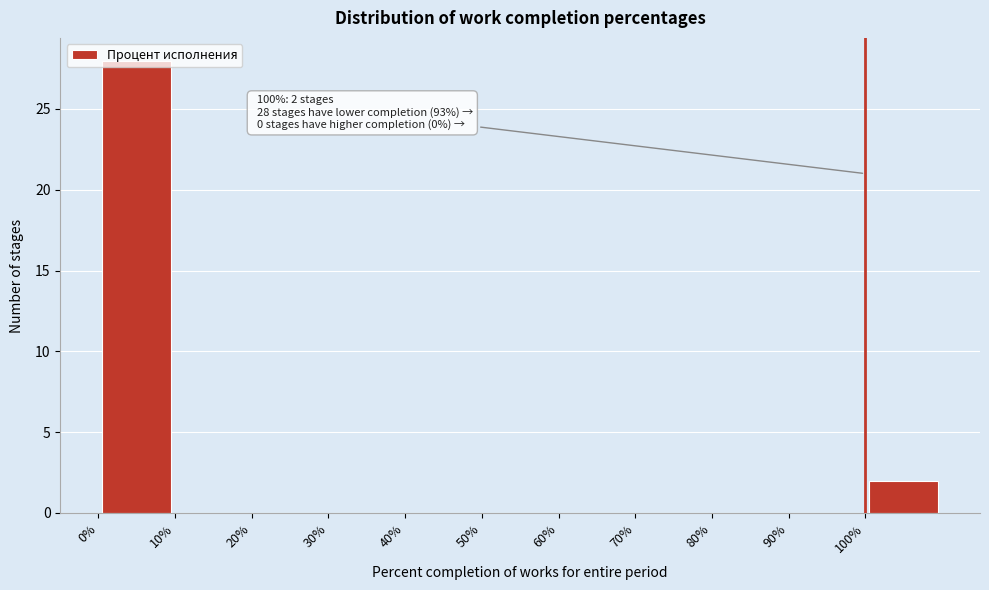

Which range on the x-axis has the tallest bar?

0 to 10